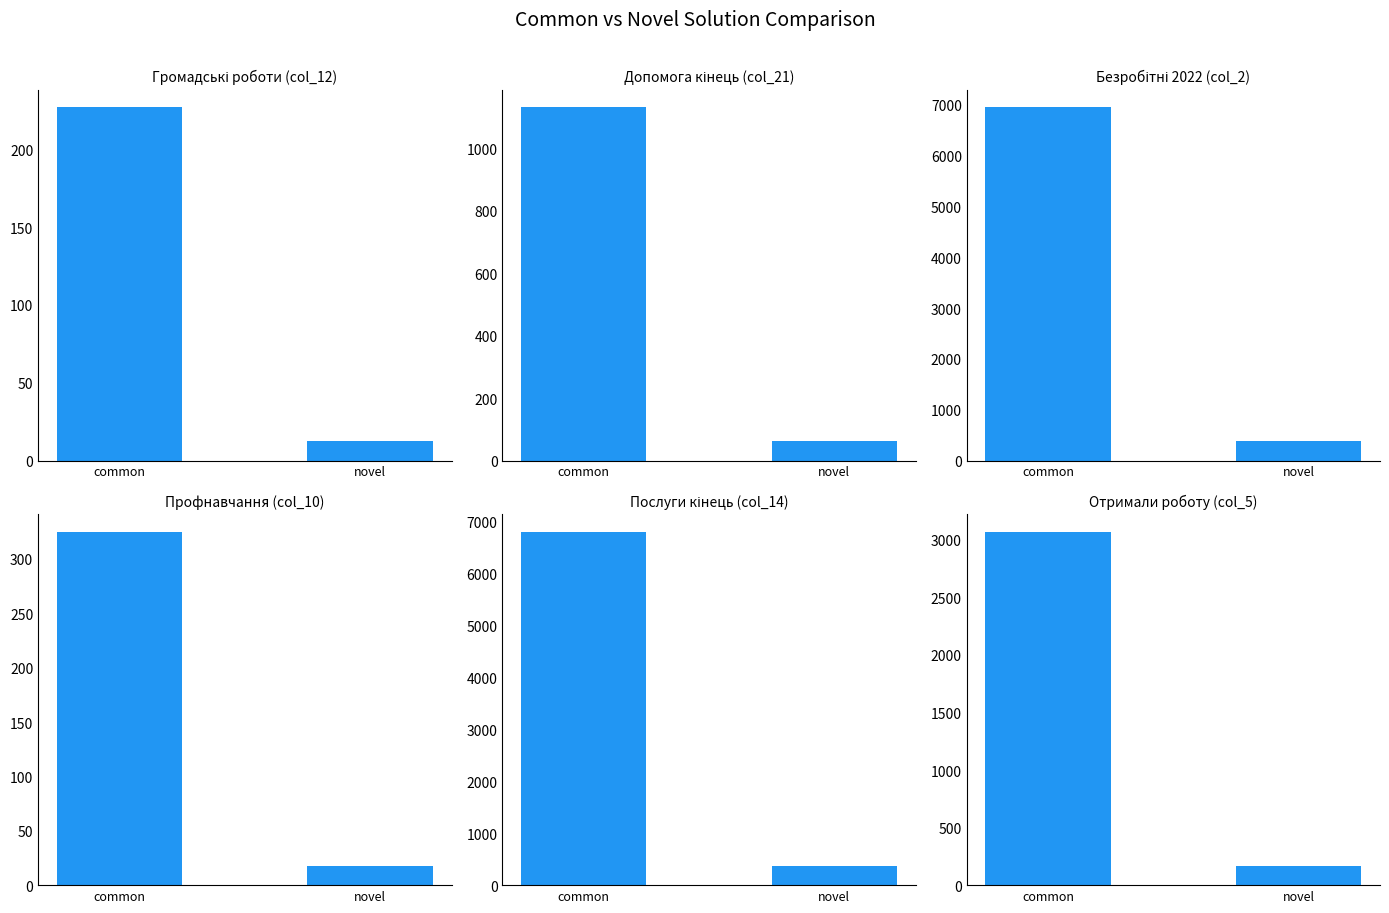

What is the maximum value for Безробітні 2022 (col_2)?

6949.0